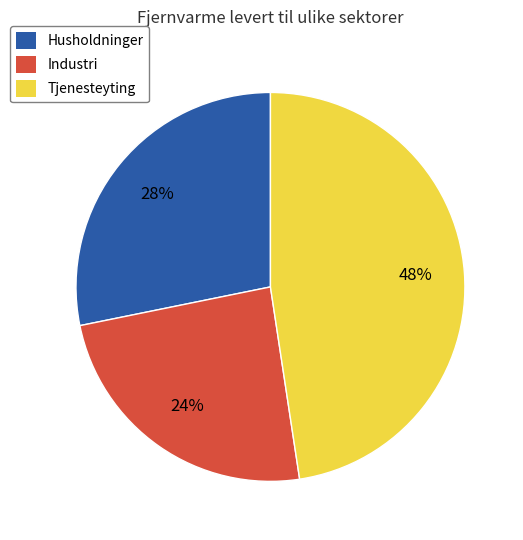

Rank the categories by value from highest to lowest.

Tjenesteyting, Husholdninger, Industri